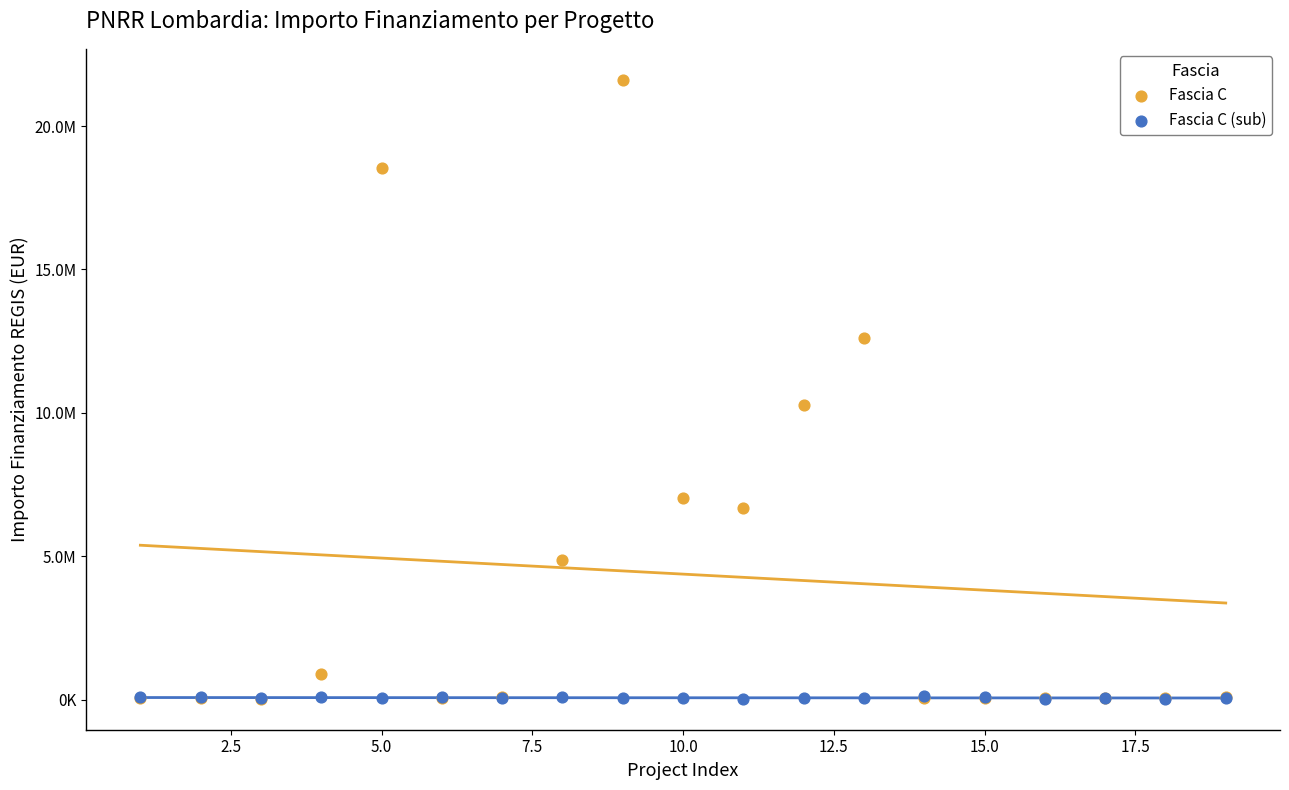

What are all the series names shown in the legend?

Fascia C, Fascia C (sub)